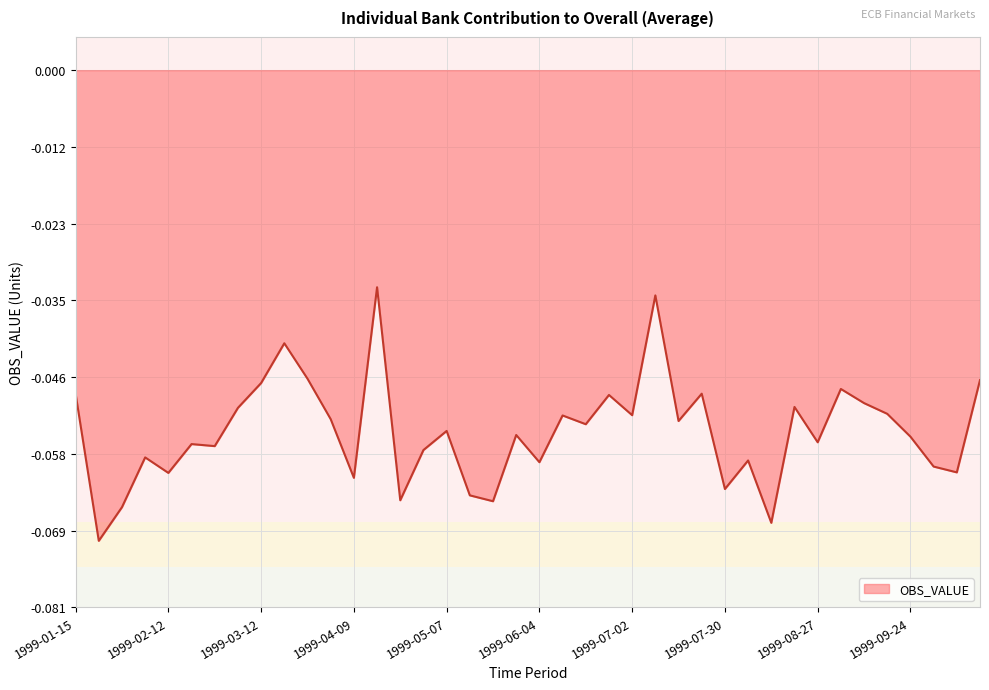

Count the number of data series in this chart.

1